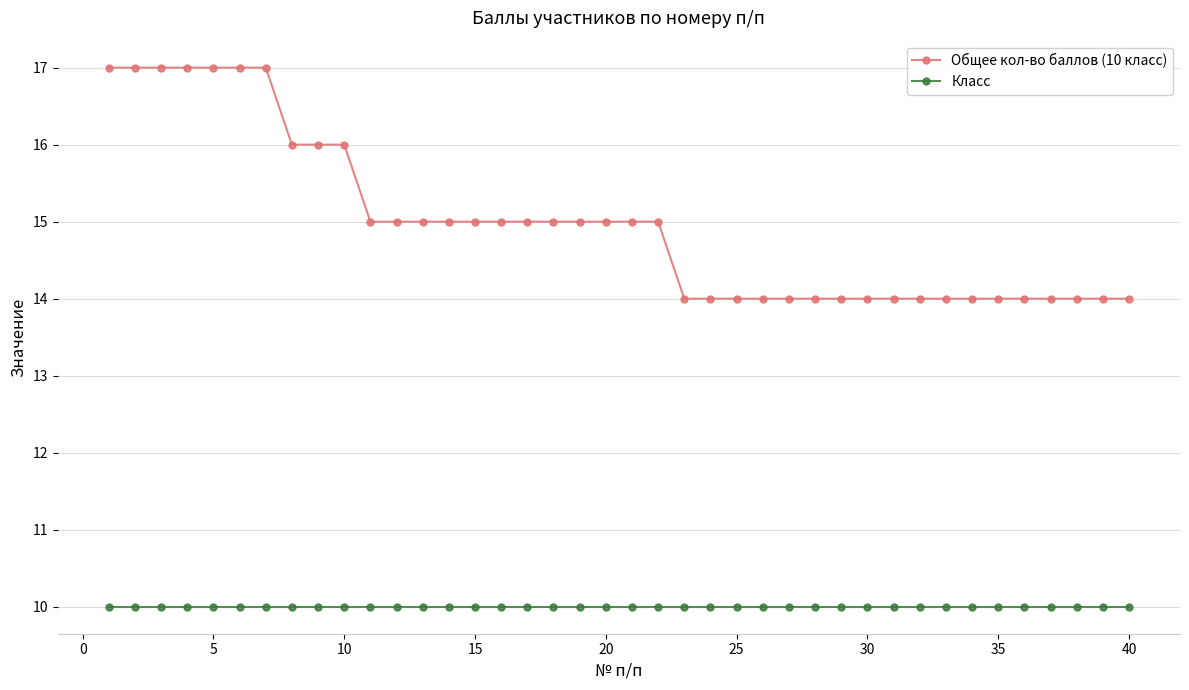

What are all the series names shown in the legend?

Общее кол-во баллов (10 класс), Класс